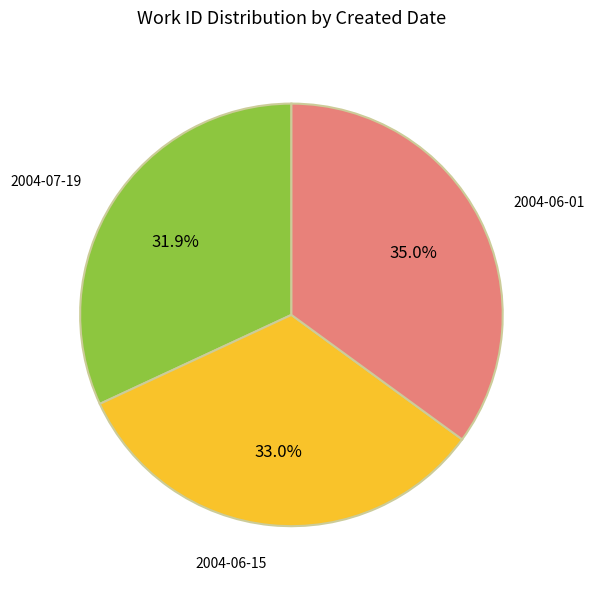

What is the smallest slice in the pie chart?

2004-07-19